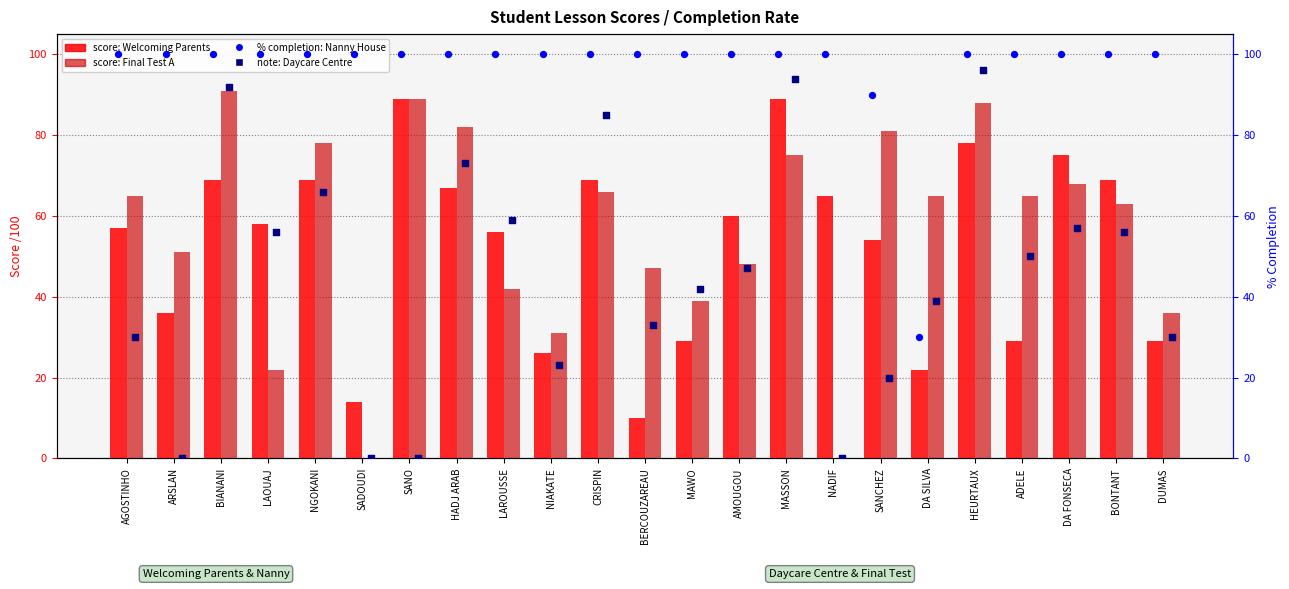

Which series has the widest spread of Y values?

Daycare Centre (note)